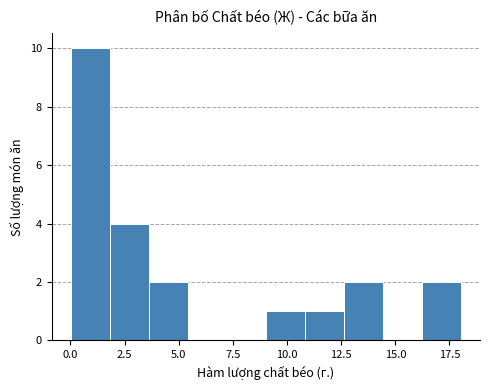

Read against the x-axis, roughly where is the centre of the tallest bar?

1.0